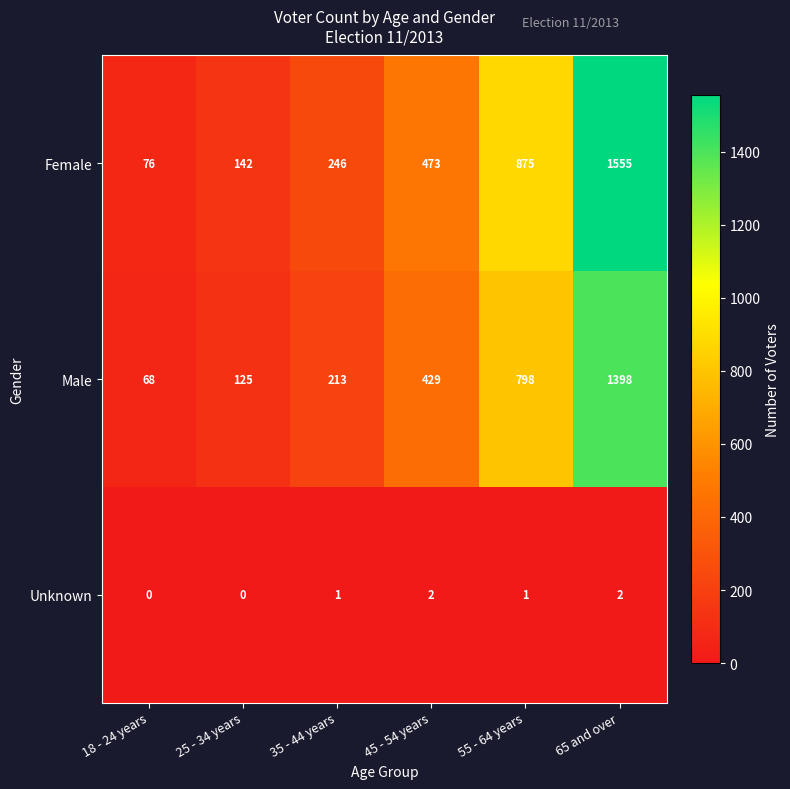

Where is Female nearest to the value 815?

55 - 64 years